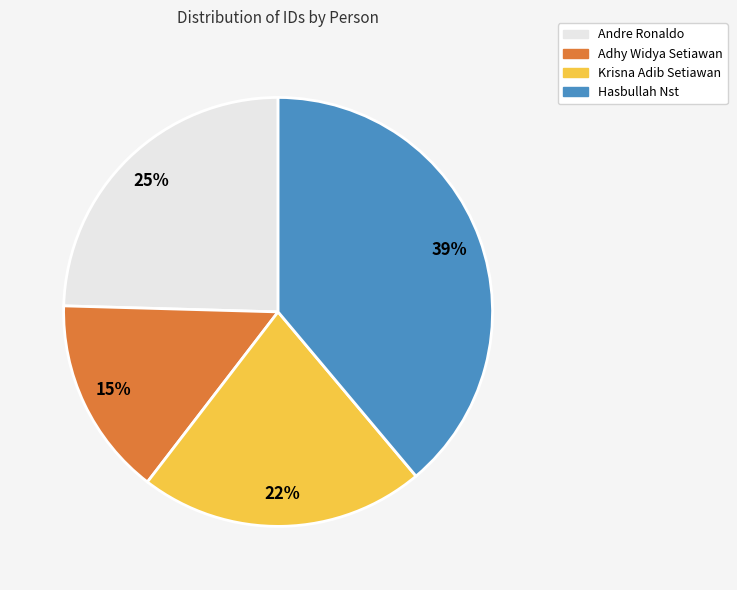

Which has a higher value, Andre Ronaldo or Hasbullah Nst?

Hasbullah Nst